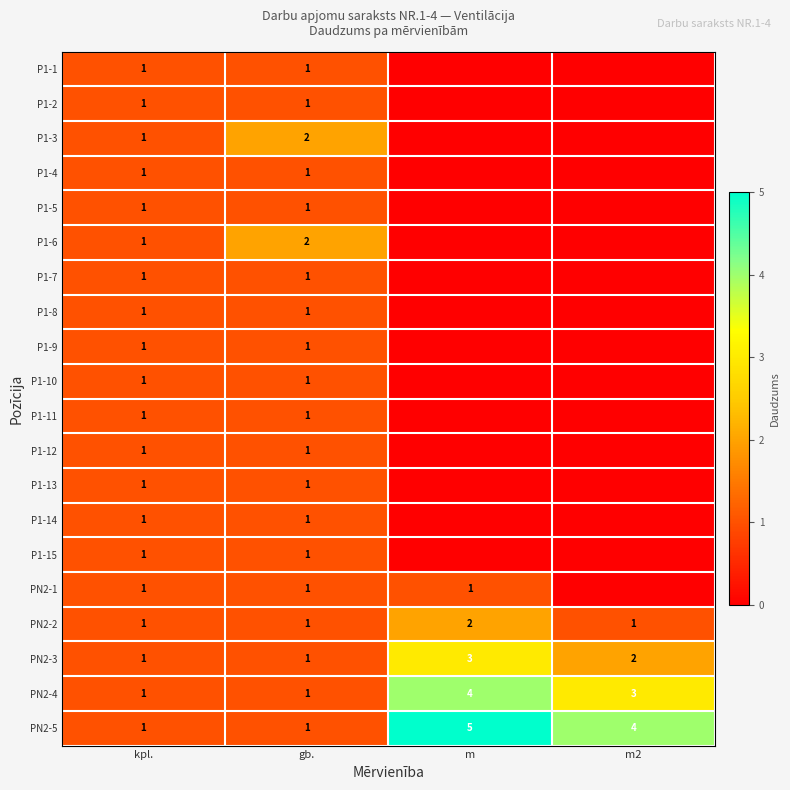

The value of P1-3 at gb. is 1. True or false?

False